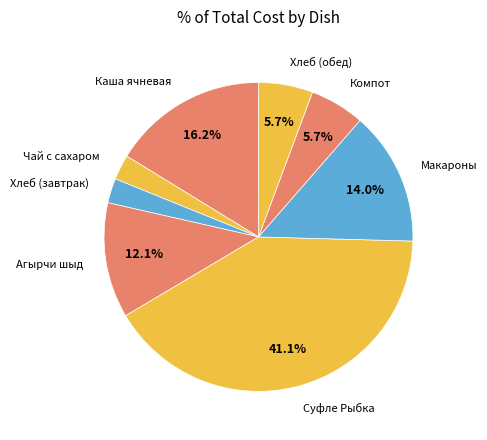

How many slices are in this pie chart?

8